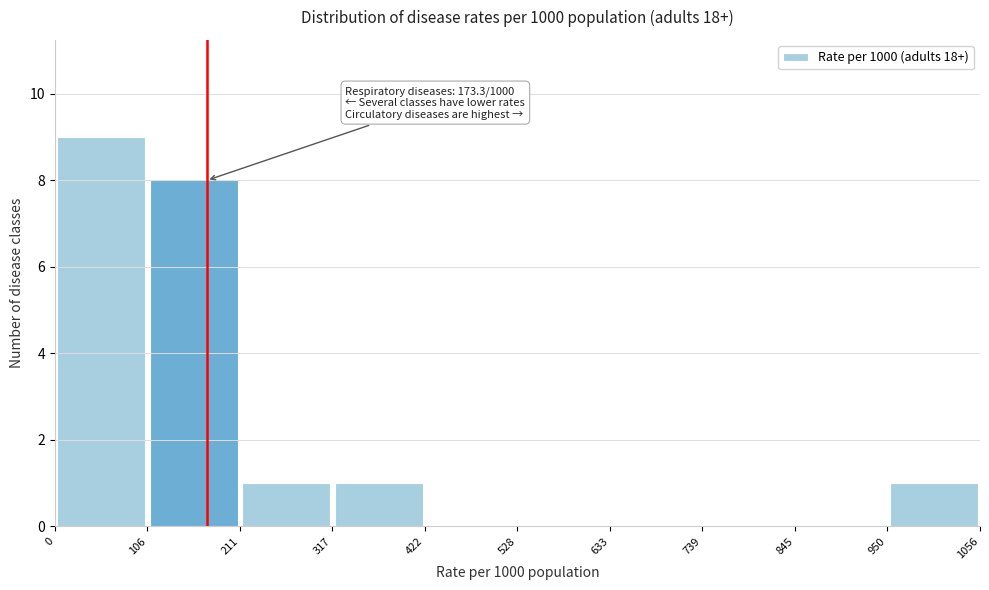

Which range on the x-axis has the tallest bar?

0 to 106